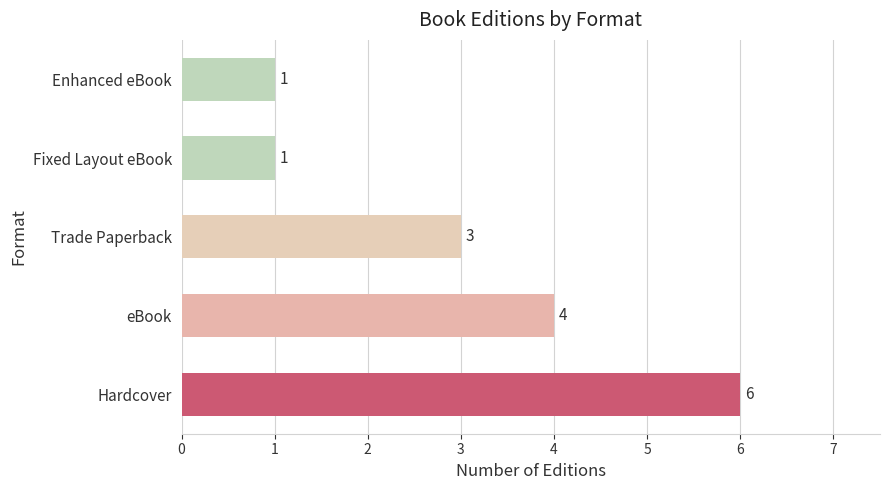

How many values are between 1 and 4?

4